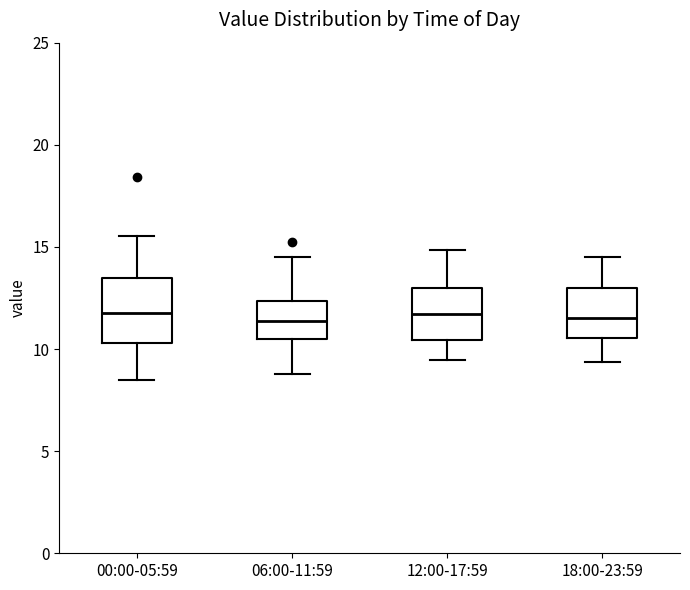

Reading left to right, read every box against the y-axis: the position of its median line, the range the box covers, and the ends of its whiskers. The values are not printed on the chart, so give them approximately, as read against the axis.

00:00-05:59: median 12.0, box 10.5 to 13.5, whiskers 8.5 to 15.5
06:00-11:59: median 11.5, box 10.5 to 12.5, whiskers 9.0 to 14.5
12:00-17:59: median 11.5, box 10.5 to 13.0, whiskers 9.5 to 15.0
18:00-23:59: median 11.5, box 10.5 to 13.0, whiskers 9.5 to 14.5